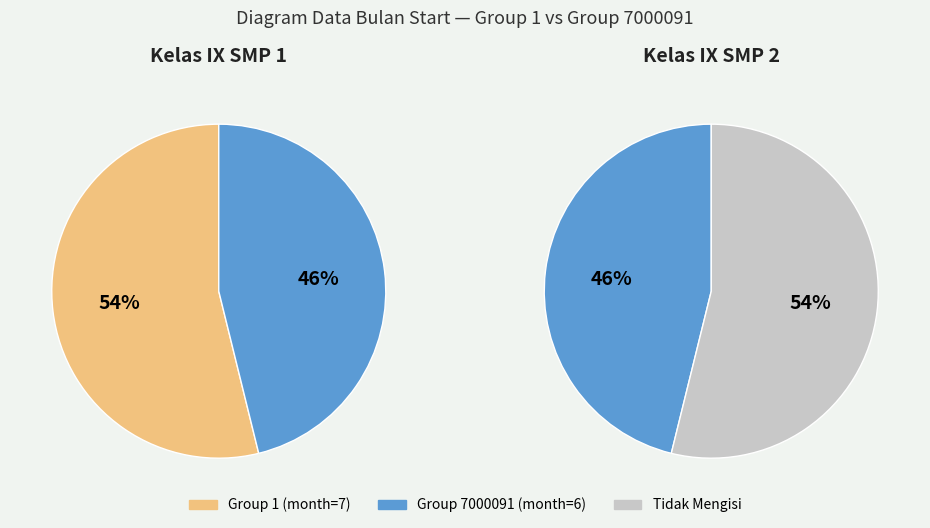

To the nearest percent, what percentage of the pie is 1?

54%